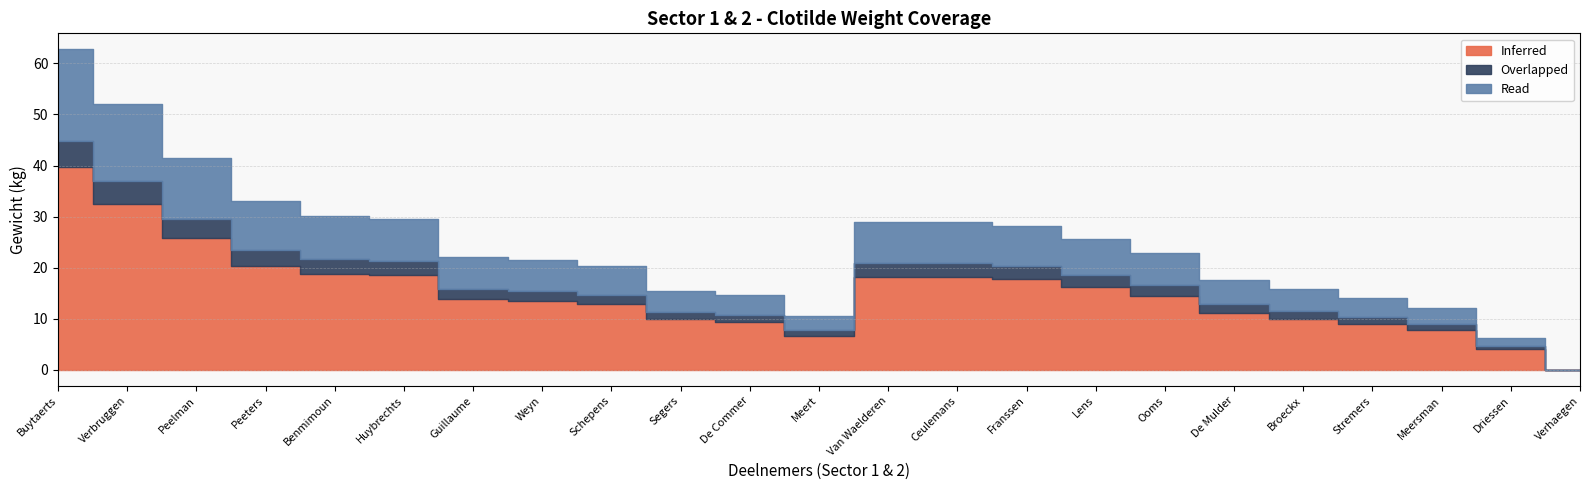

What is the label of the 13th point from the left?

Van Waelderen